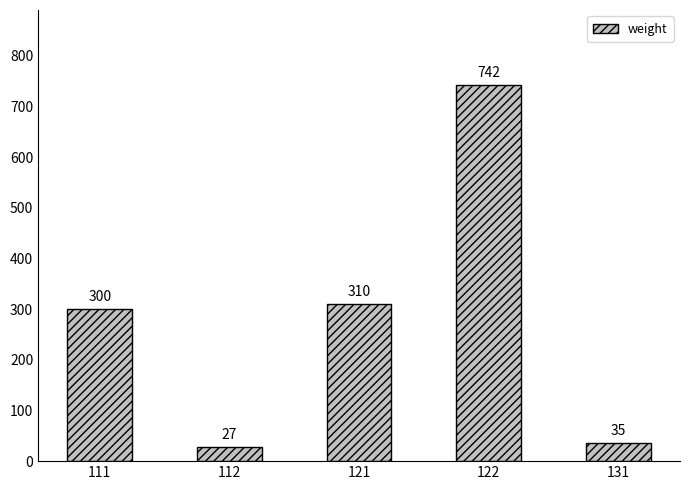

Reading left to right, extract all data points from this chart.

111=300	112=27	121=310	122=742	131=35